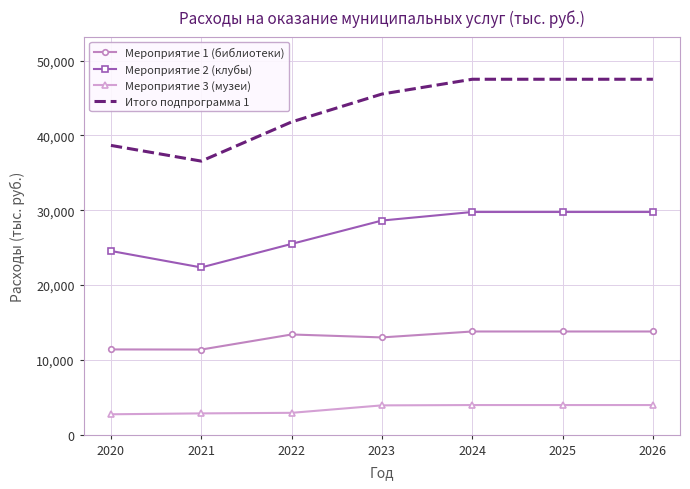

Which series changed the most between 2020 and 2023?

Итого подпрограмма 1